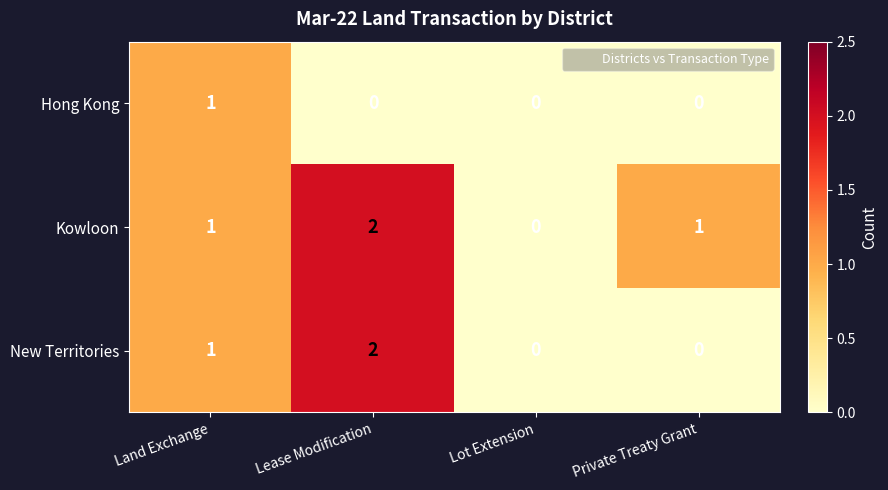

Is it true that Hong Kong equals 0 at Lease Modification?

True